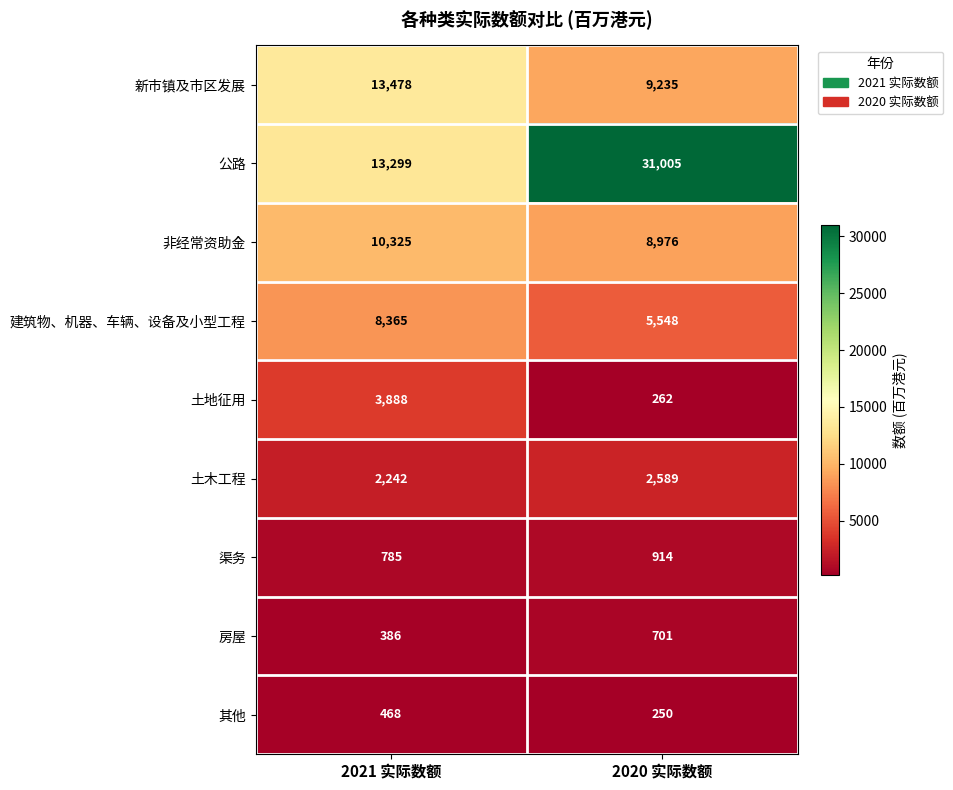

Reading right to left, what are all the values shown in this chart?

新市镇及市区发展: 9235	13478
公路: 31005	13299
非经常资助金: 8976	10325
建筑物、机器、车辆、设备及小型工程: 5548	8365
土地征用: 262	3888
土木工程: 2589	2242
渠务: 914	785
房屋: 701	386
其他: 250	468